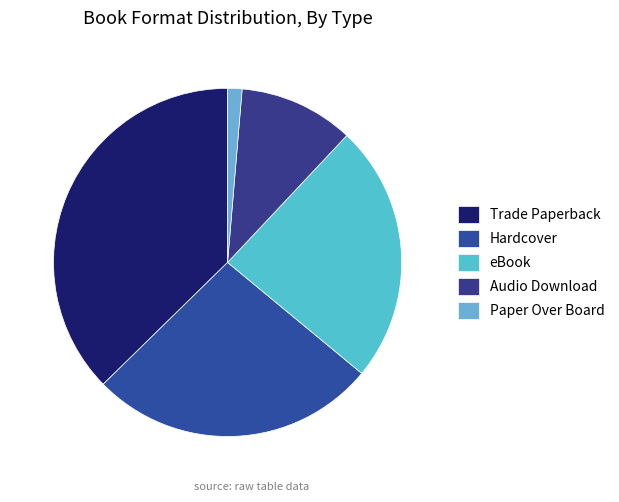

Is it true that Hardcover is 38% of the pie?

False